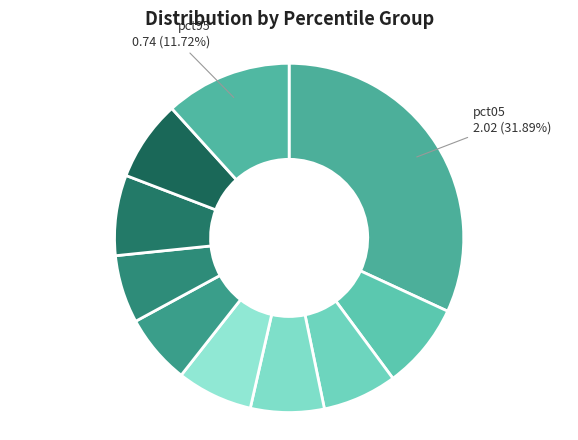

How many slices are in this pie chart?

10